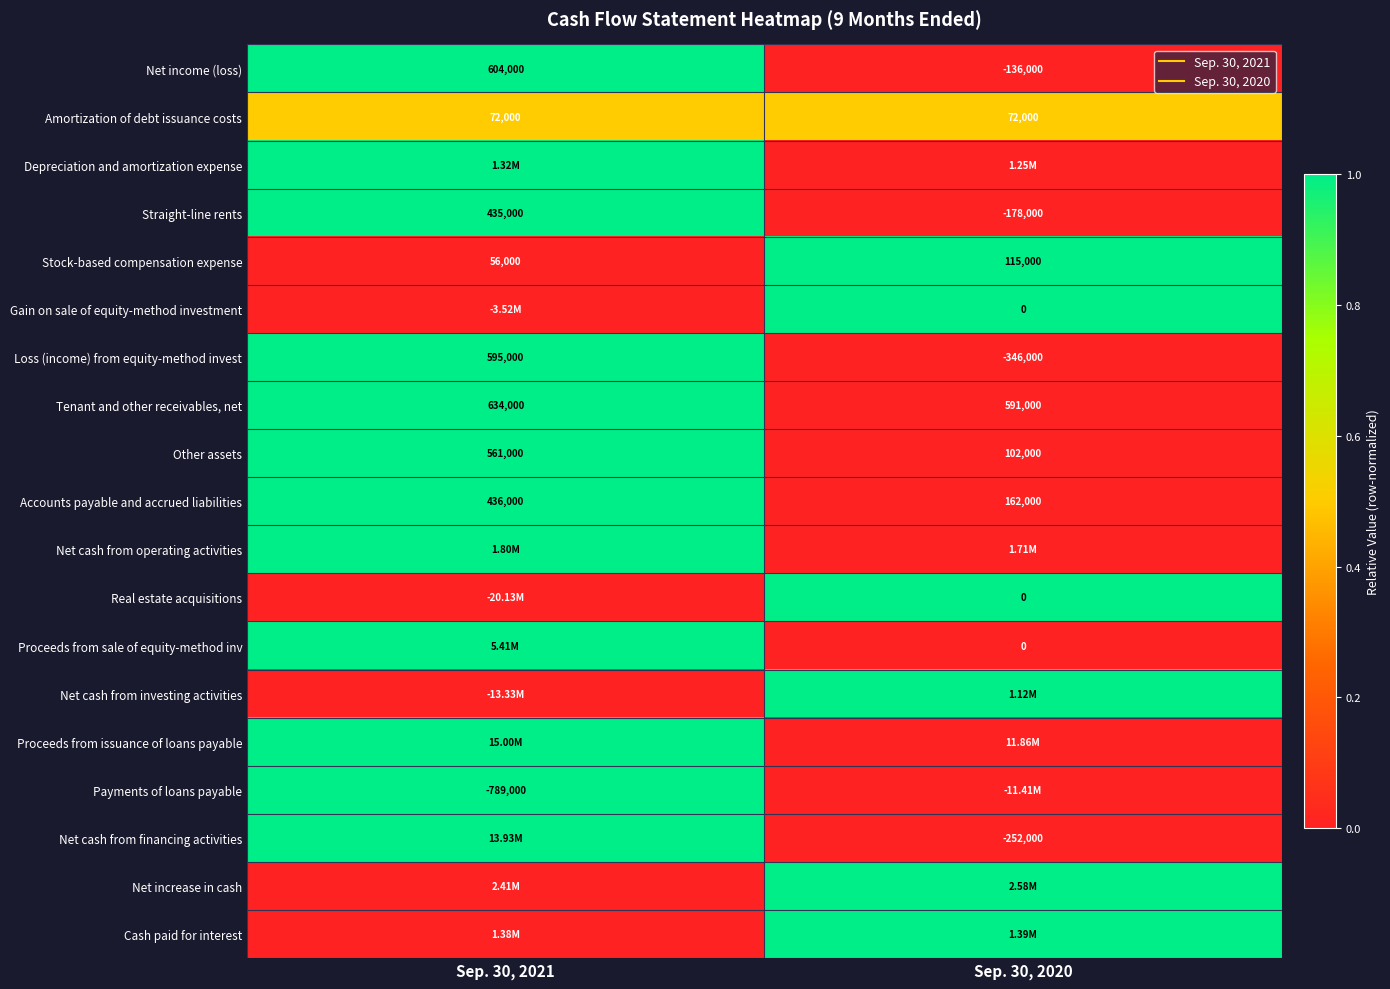

Which category has the lowest value in the Proceeds from sale of equity-method inv series?

Sep. 30, 2020